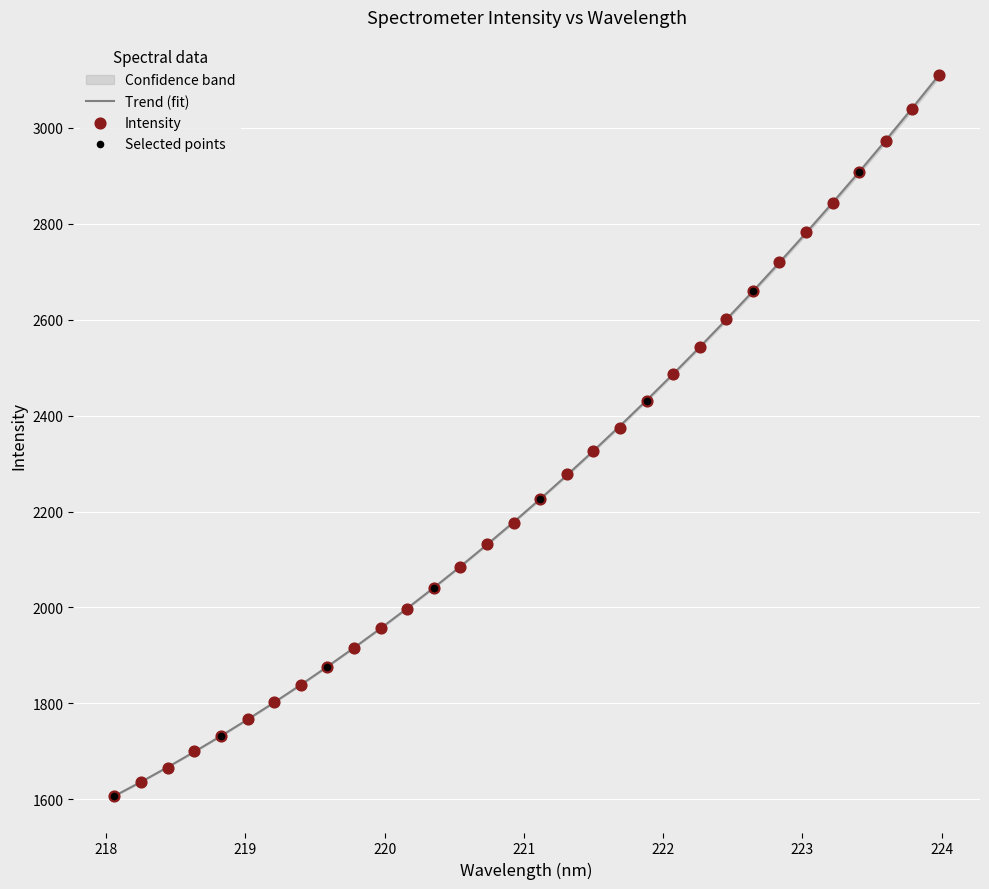

What is the change in value from 221.3083 to 223.7895?

+761.3